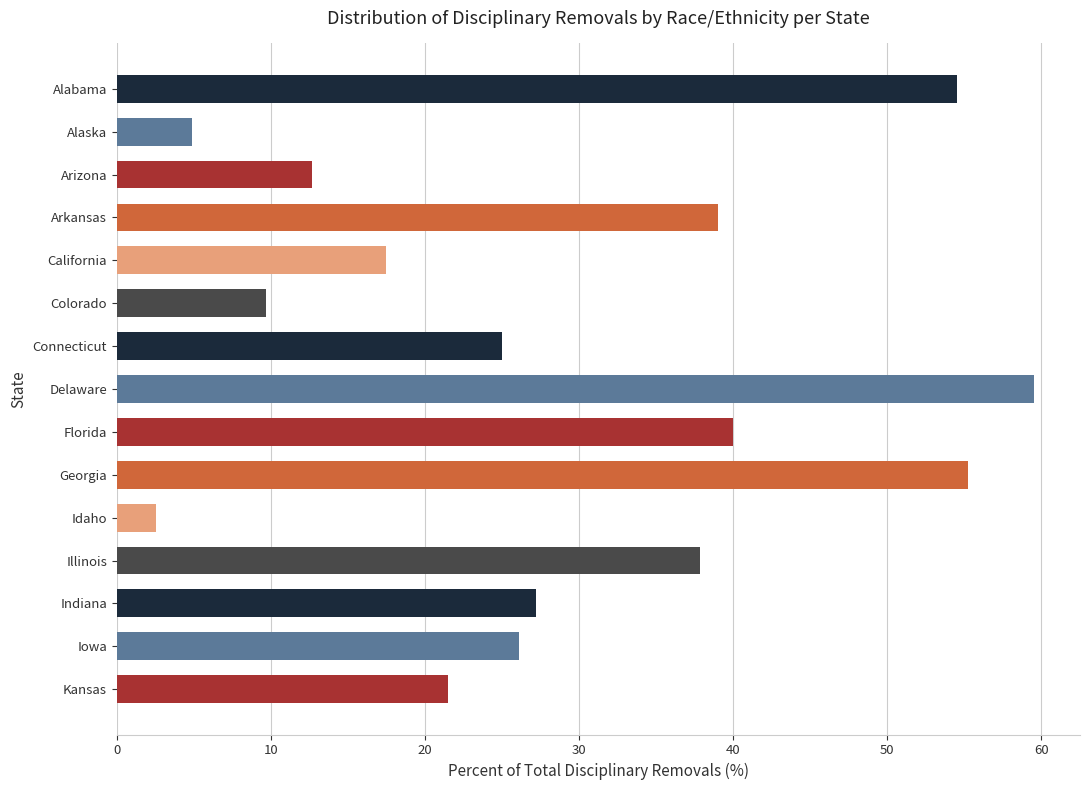

What is the difference between the maximum and minimum values?

57.0